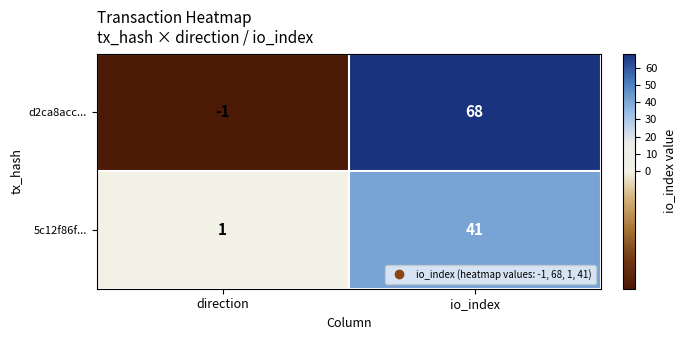

List the series in order of their peak value, lowest first.

5c12f86f..., d2ca8acc...